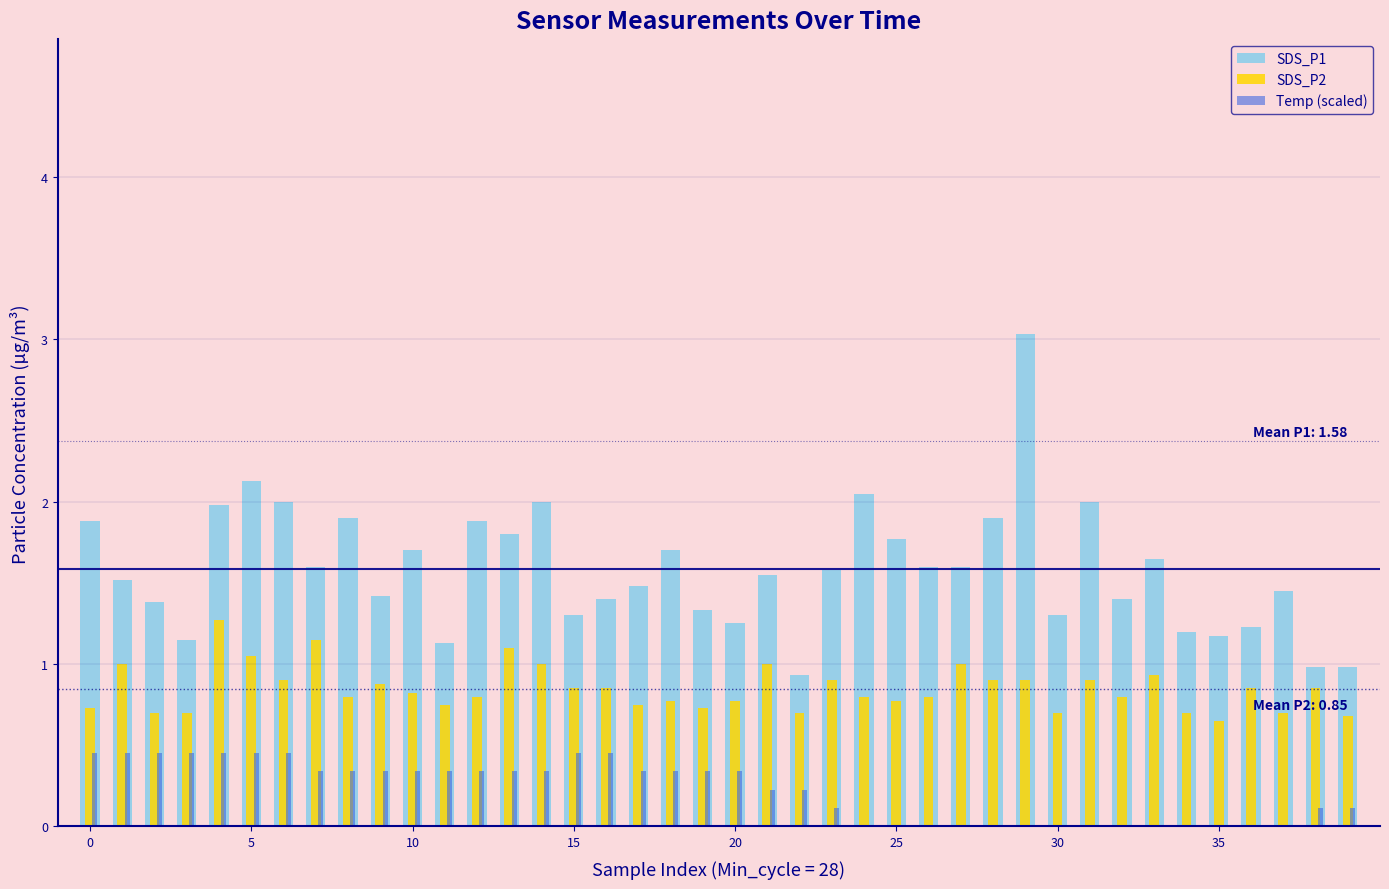

Which series has the largest total across all categories?

SDS_P1